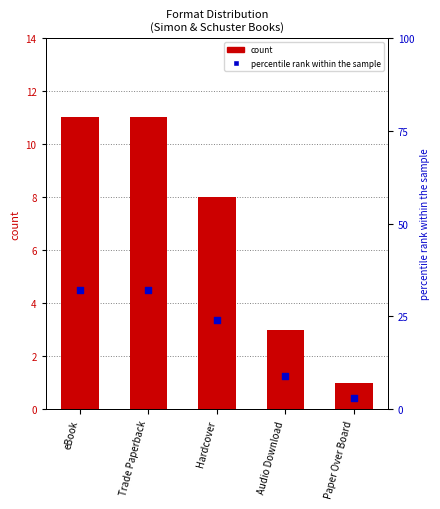

Which series has the widest spread of Y values?

percentile rank within the sample